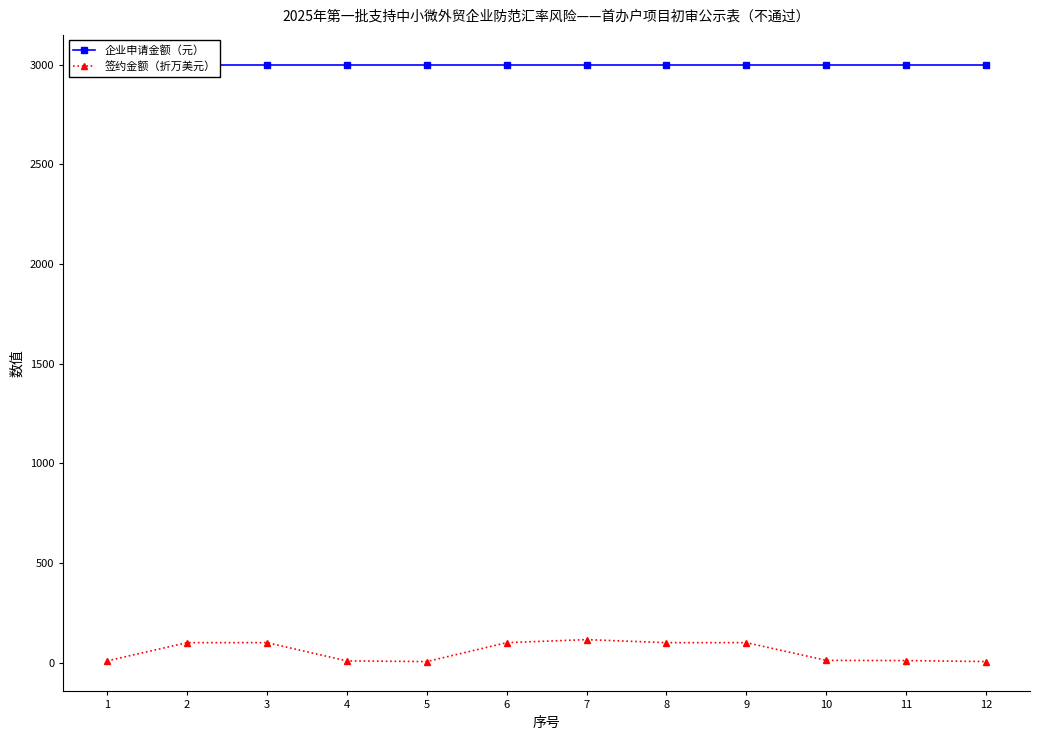

Is it true that 签约金额（折万美元） equals 8.4 at 4?

True